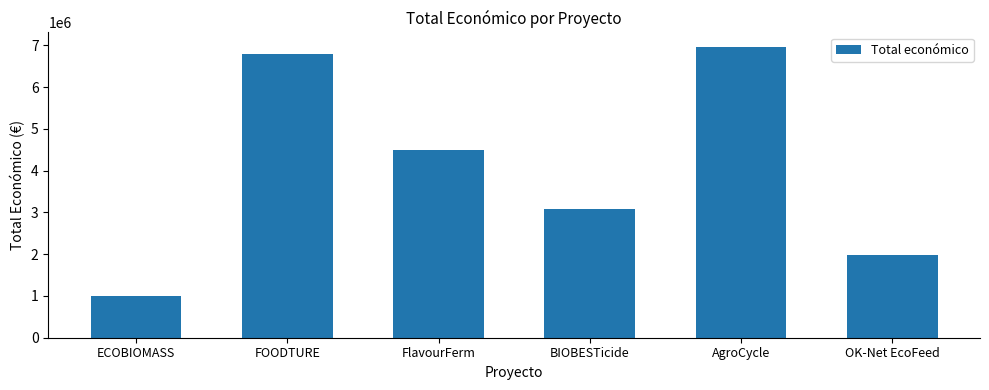

True or false: the data shows 3023162 at OK-Net EcoFeed.

False